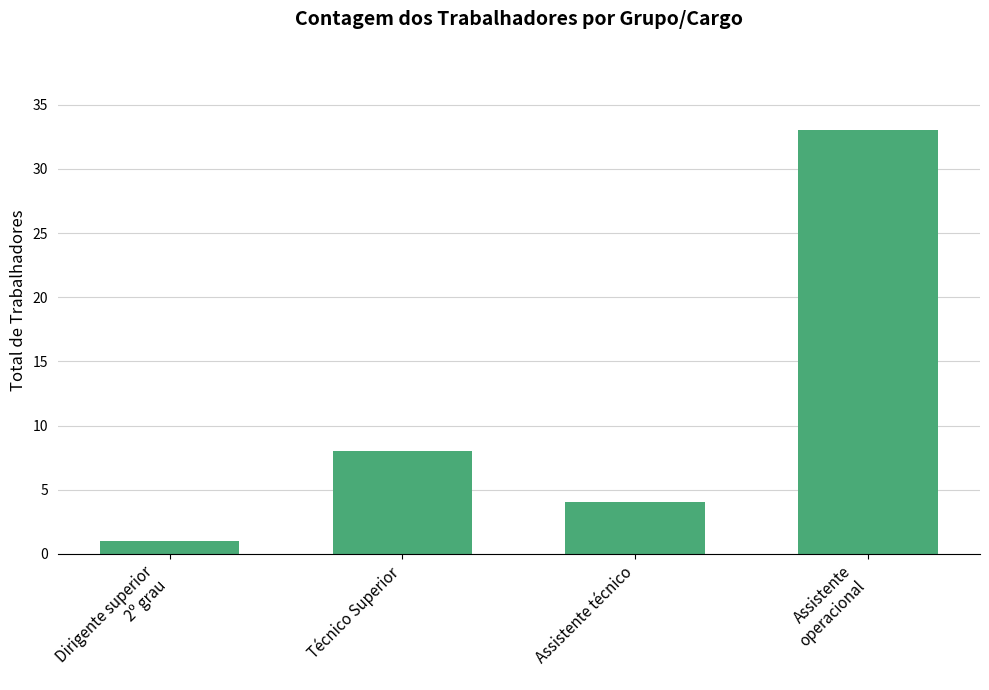

Reading left to right, list all the values displayed in this chart.

1	8	4	33